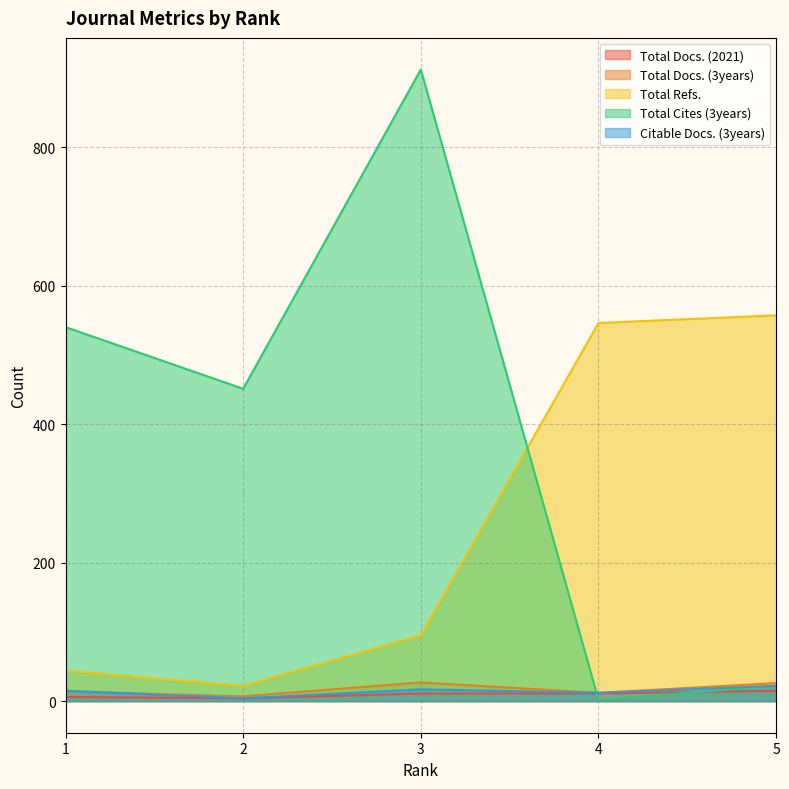

In Total Docs. (2021), how many points are lower than both neighbors (excluding endpoints)?

1